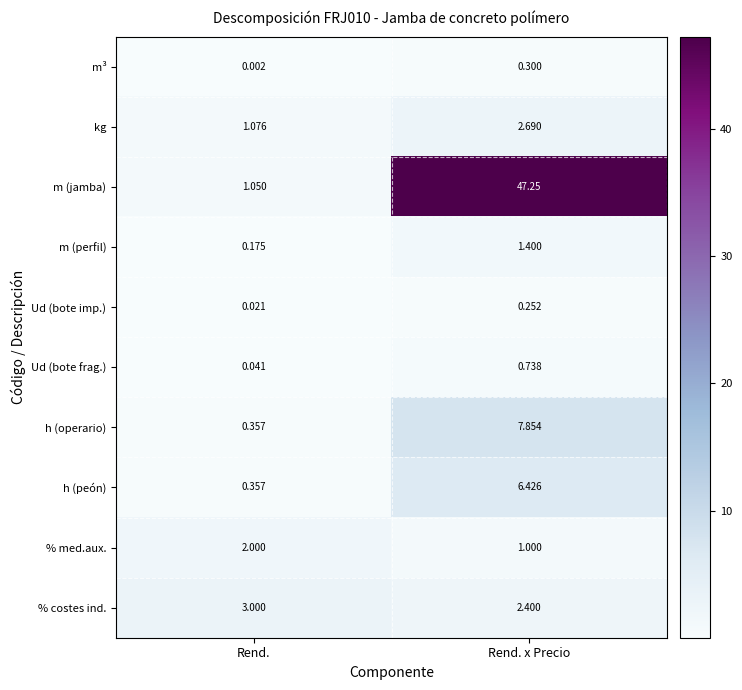

Which series changed the most between Rend. and Rend. x Precio?

m (jamba)